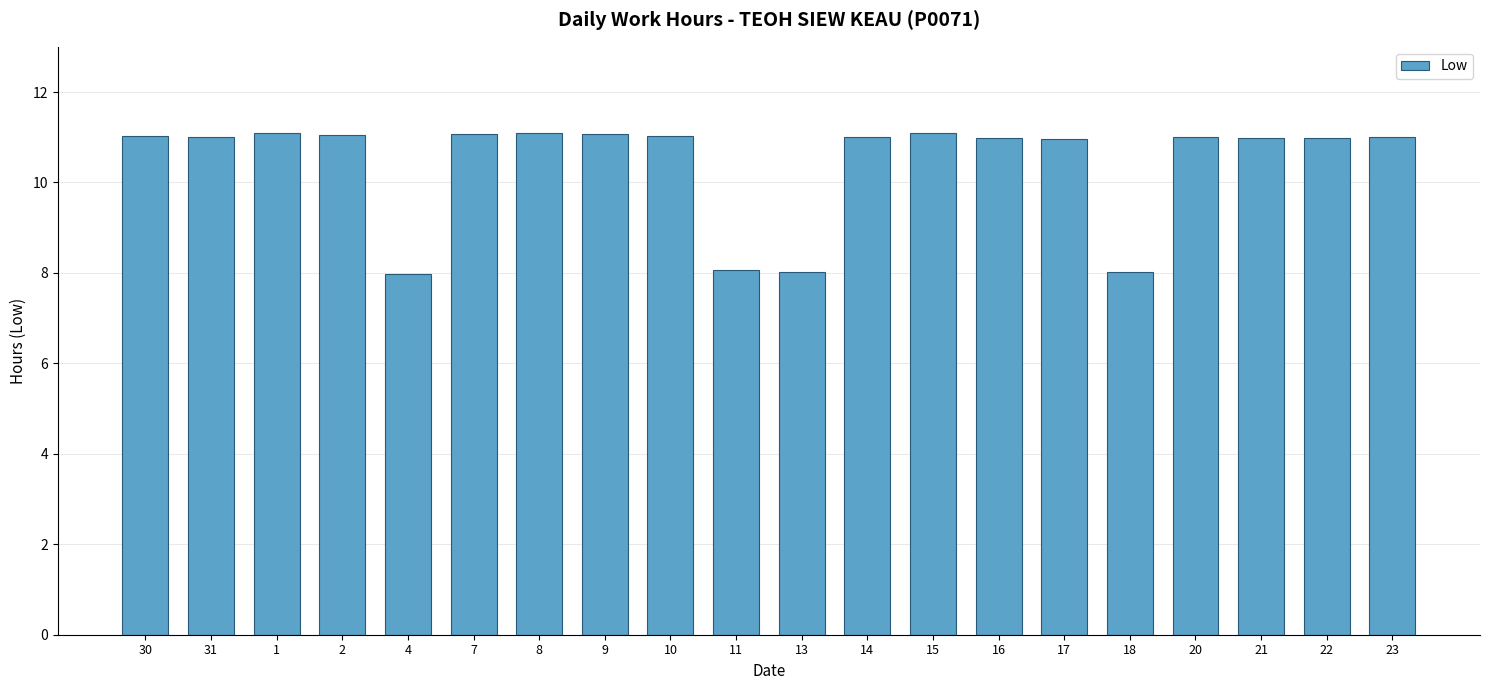

Count the number of categories in the chart.

20